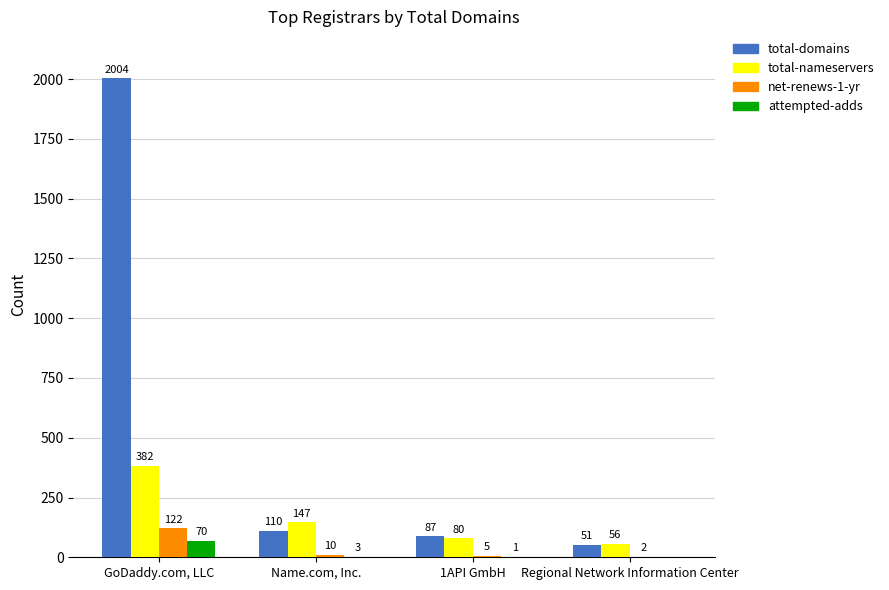

At which category is the sum across all series the highest?

GoDaddy.com, LLC